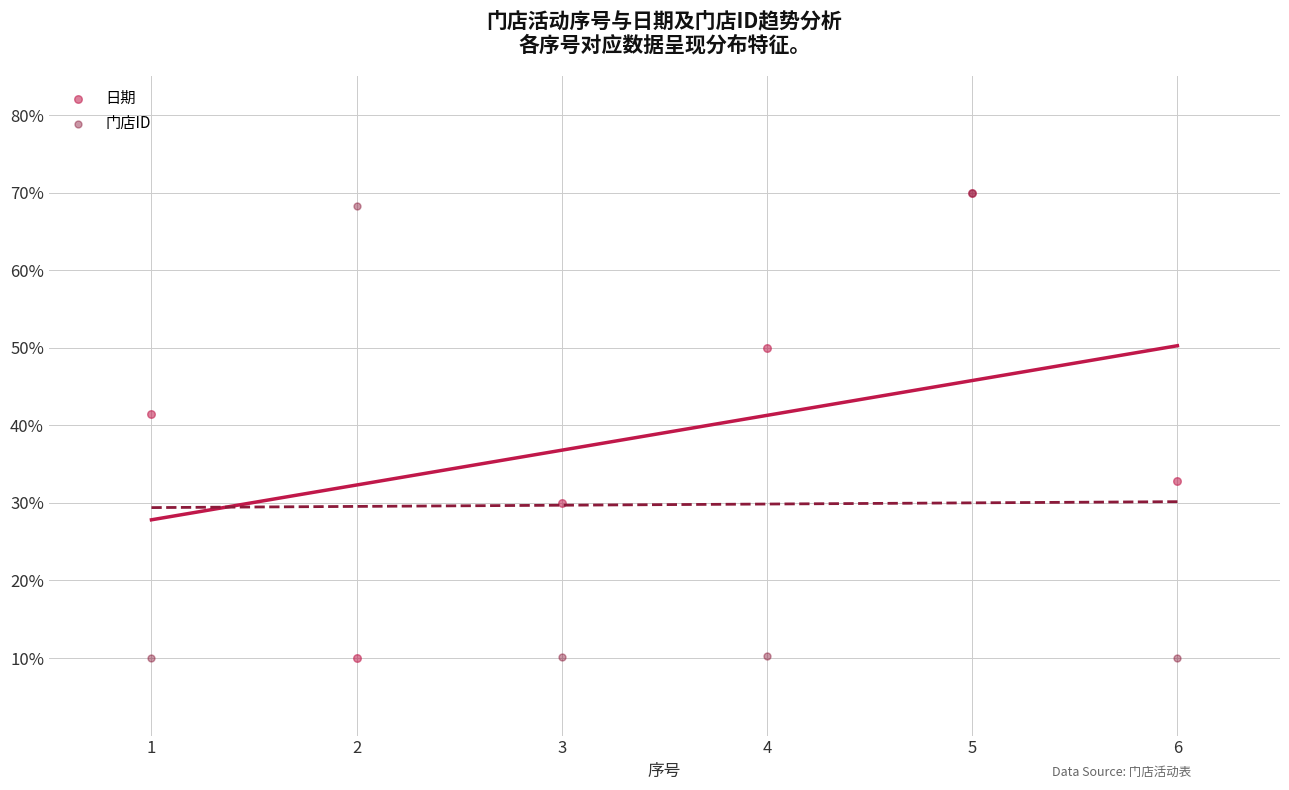

In the 日期 series, what Y value is closest to 40?

41.4